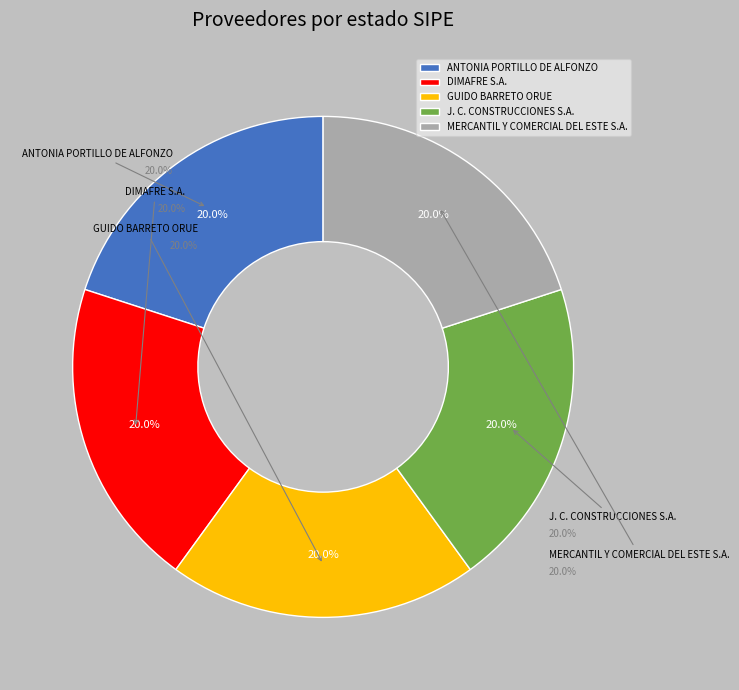

Which slice is the smallest?

J. C. CONSTRUCCIONES S.A.